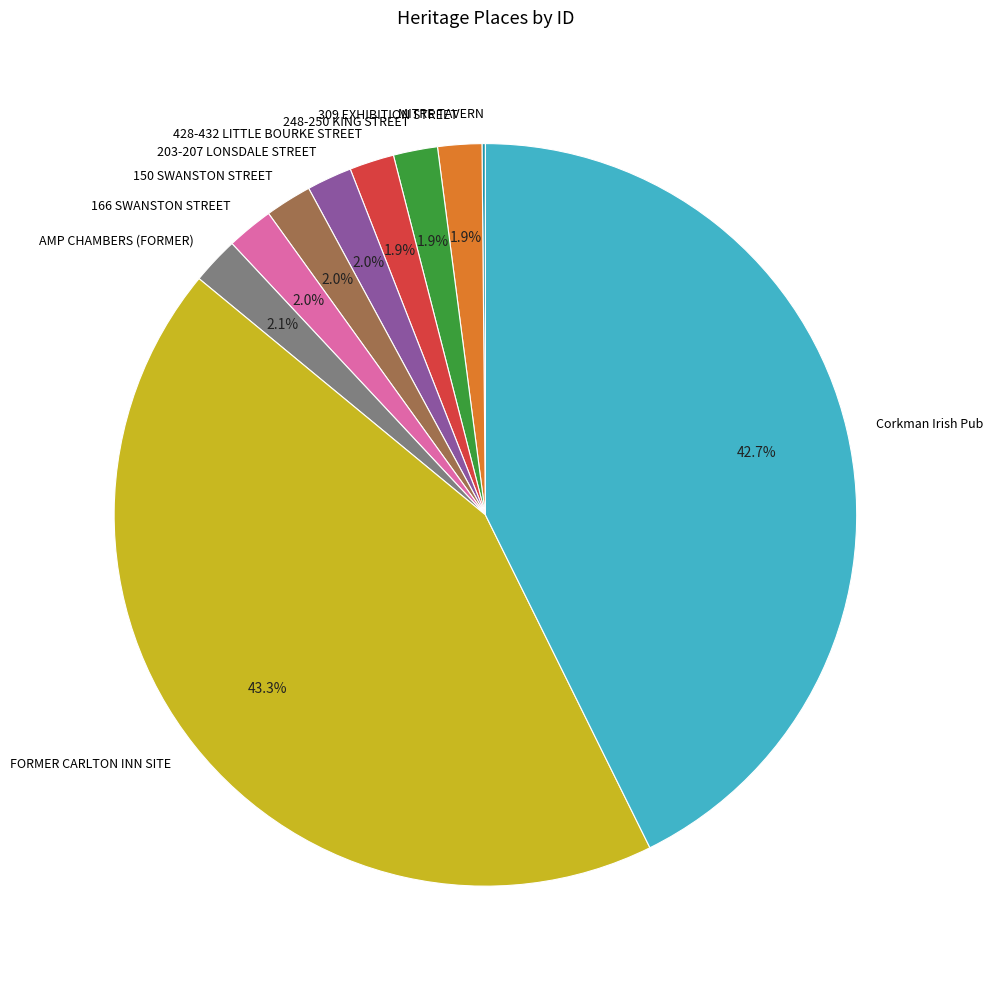

Is it true that 150 SWANSTON STREET is 2% of the pie?

True